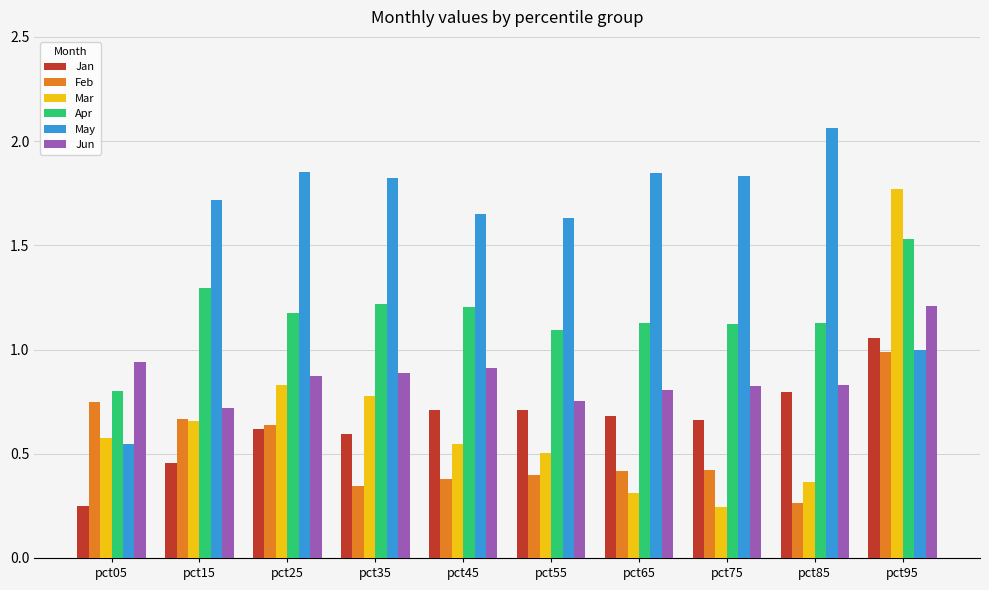

What is the difference between the highest and lowest values at pct25?

1.2